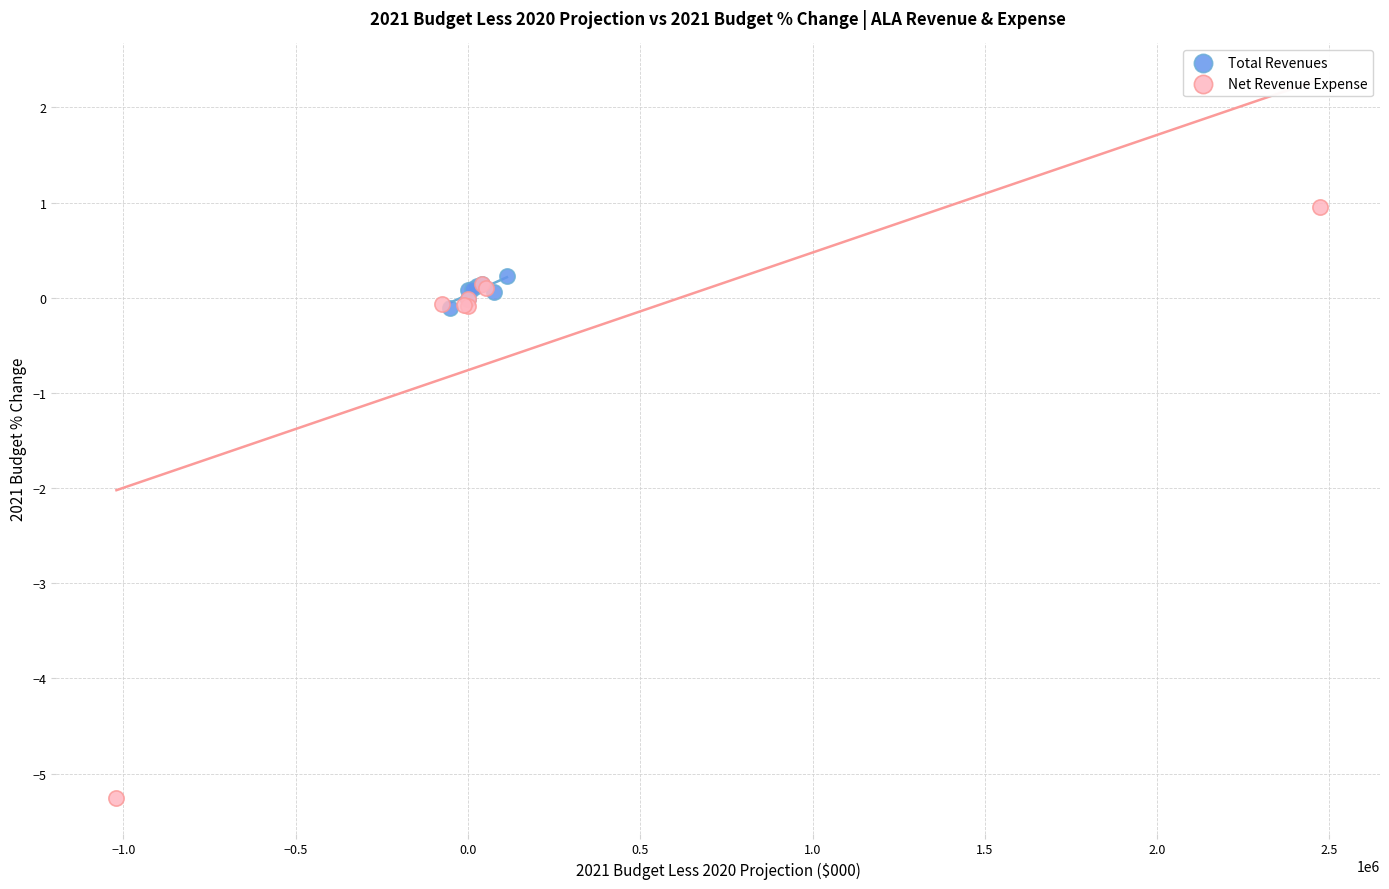

What are all the series names shown in the legend?

Total Revenues, Net Revenue Expense